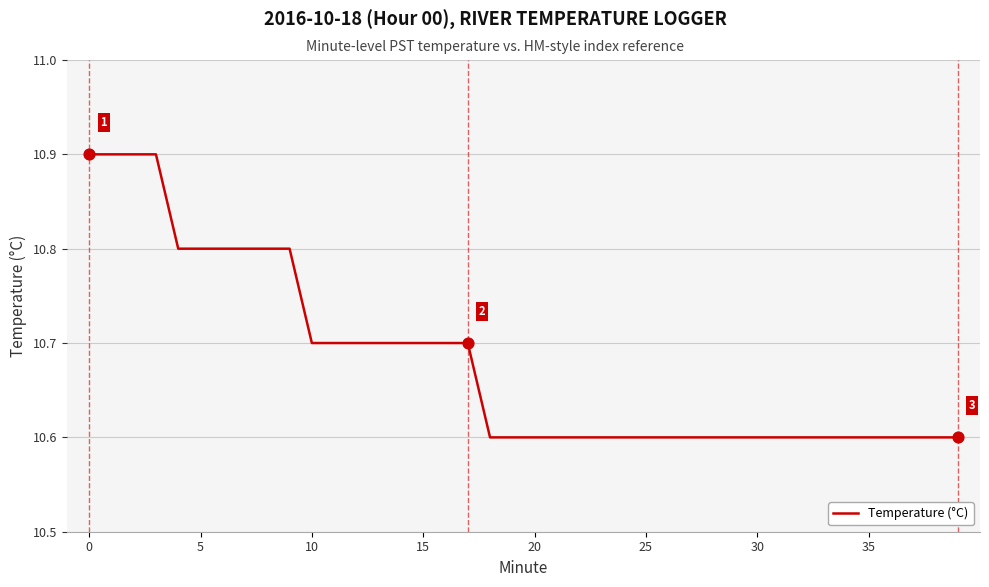

What is the maximum value shown in the chart?

10.9